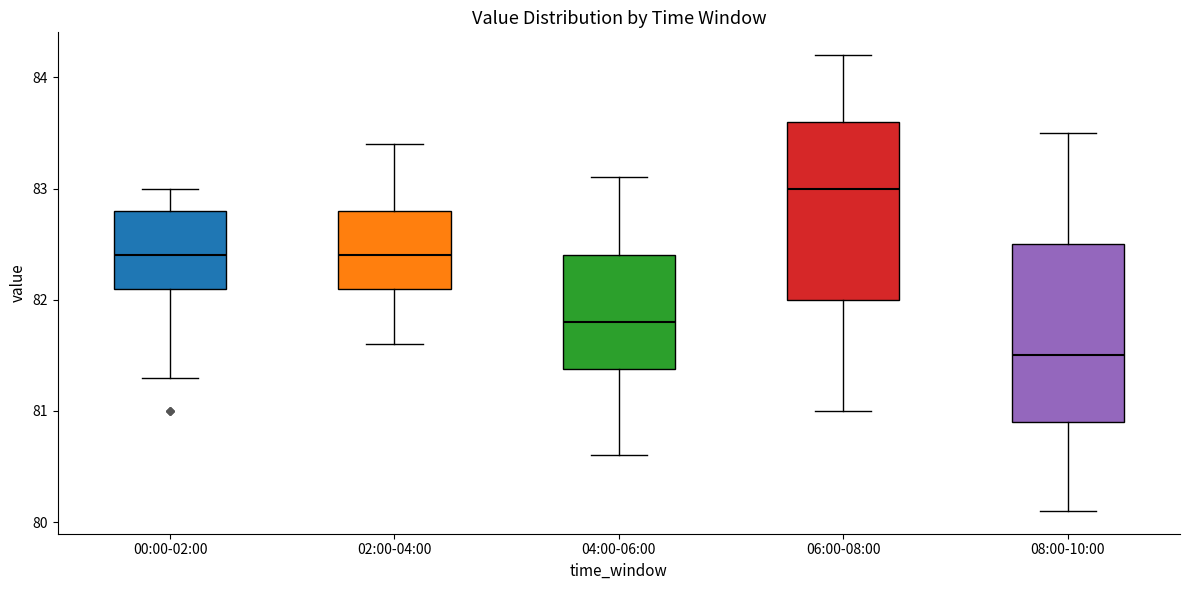

Reading left to right, transcribe this box plot: for each box, give where its median line is, the range the box spans, and where its two whiskers end, as read against the y-axis. The values are not printed on the chart, so give them approximately, as read against the axis.

00:00-02:00: median 82.4, box 82.1 to 82.8, whiskers 81.3 to 83.0
02:00-04:00: median 82.4, box 82.1 to 82.8, whiskers 81.6 to 83.4
04:00-06:00: median 81.8, box 81.4 to 82.4, whiskers 80.6 to 83.1
06:00-08:00: median 83.0, box 82.0 to 83.6, whiskers 81.0 to 84.2
08:00-10:00: median 81.5, box 80.9 to 82.5, whiskers 80.1 to 83.5